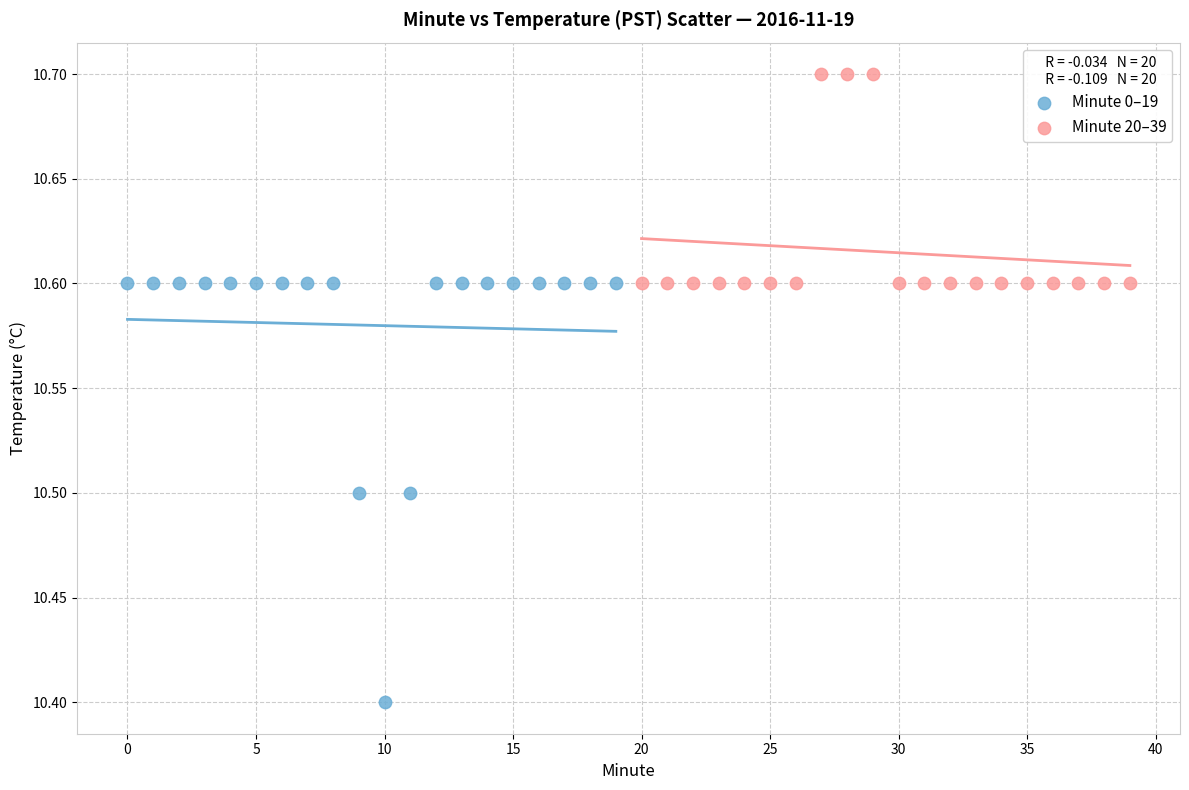

Which series has the largest Y range (max minus min)?

Minute 0–19